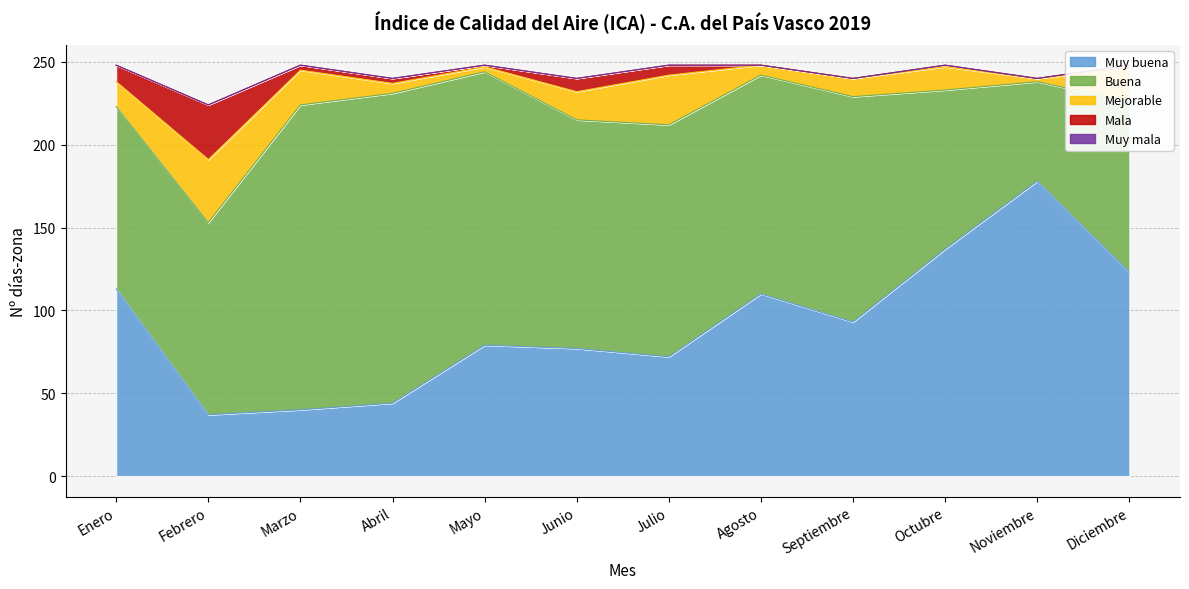

At which label does Buena reach its minimum?

Noviembre